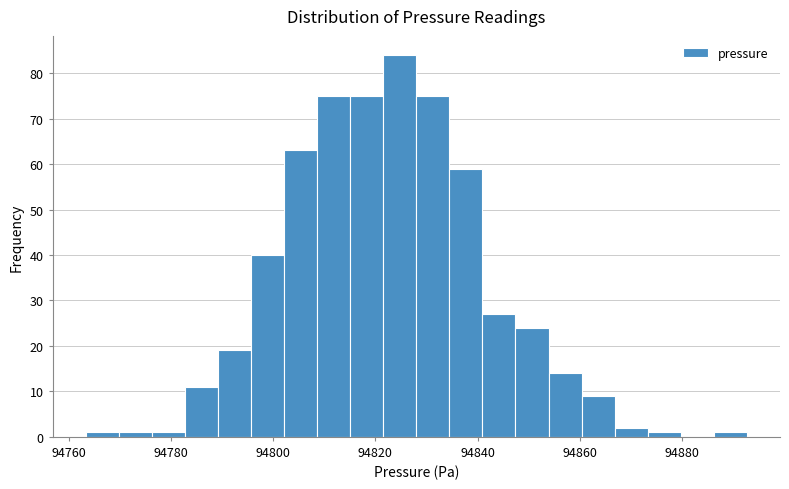

Read against the x-axis, roughly where is the centre of the tallest bar?

94824